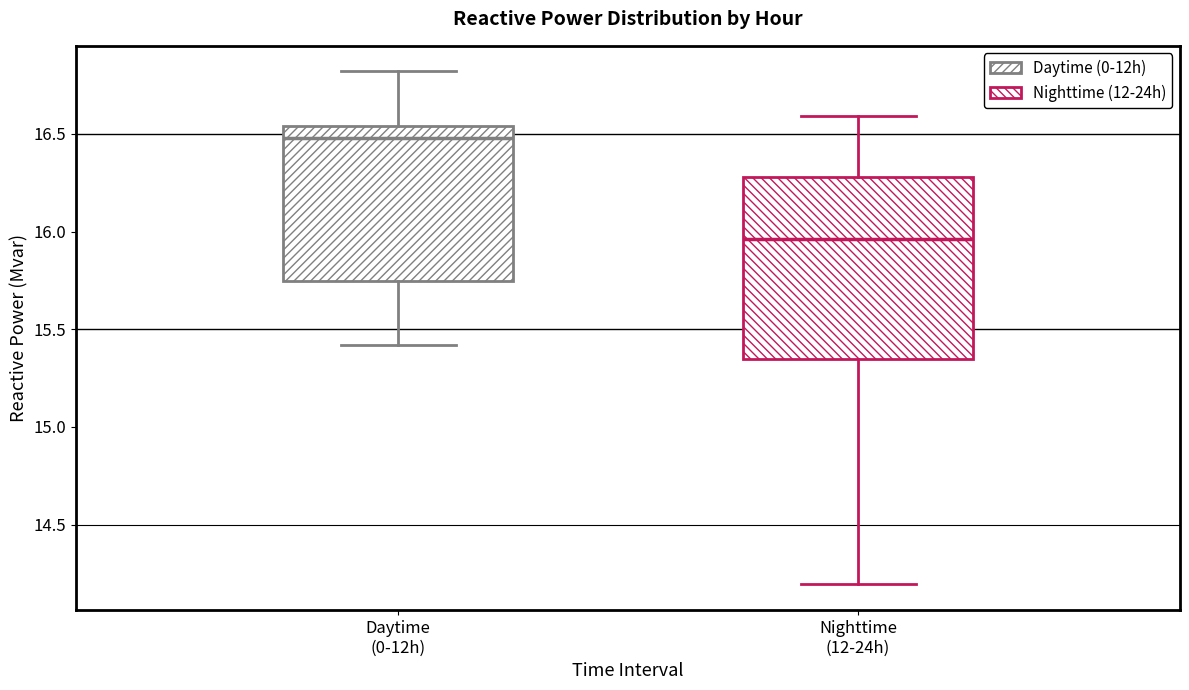

Which box is the tallest, from its lower edge to its upper edge?

Nighttime (12-24h)